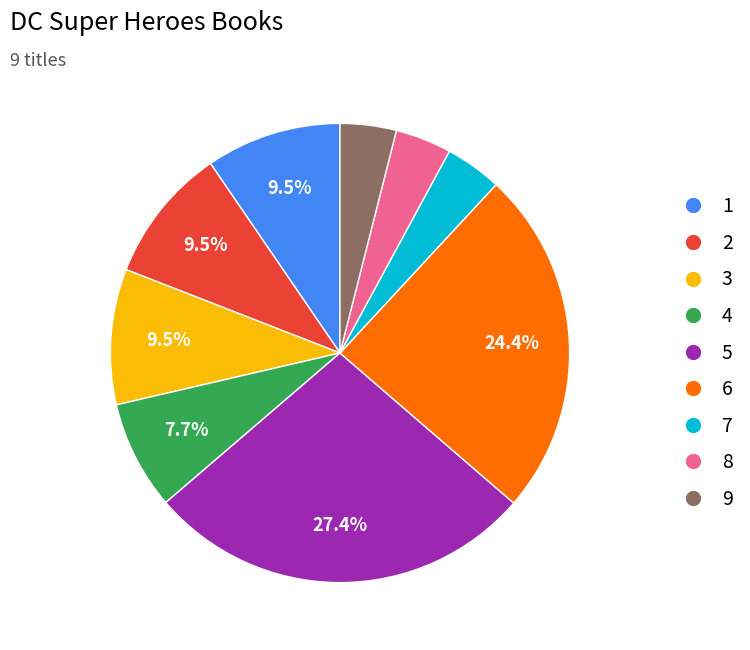

True or false: 3 accounts for 15% of the total.

False